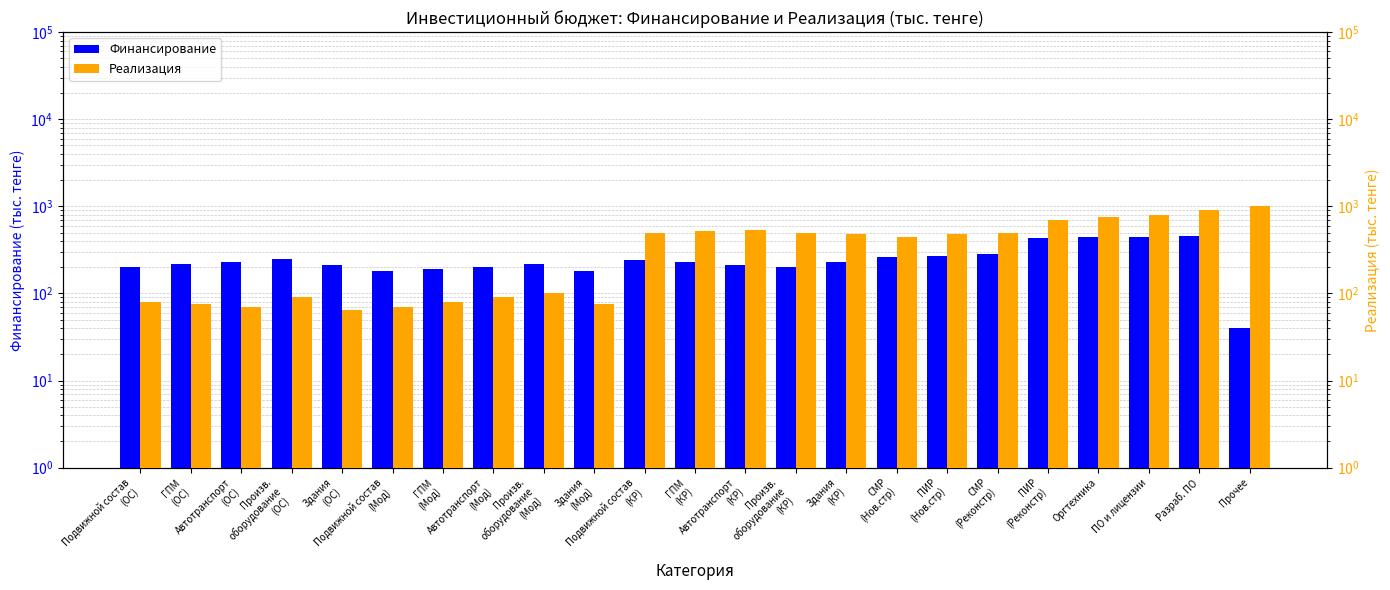

At Прочее, list the series in order from largest to smallest.

Реализация, Финансирование